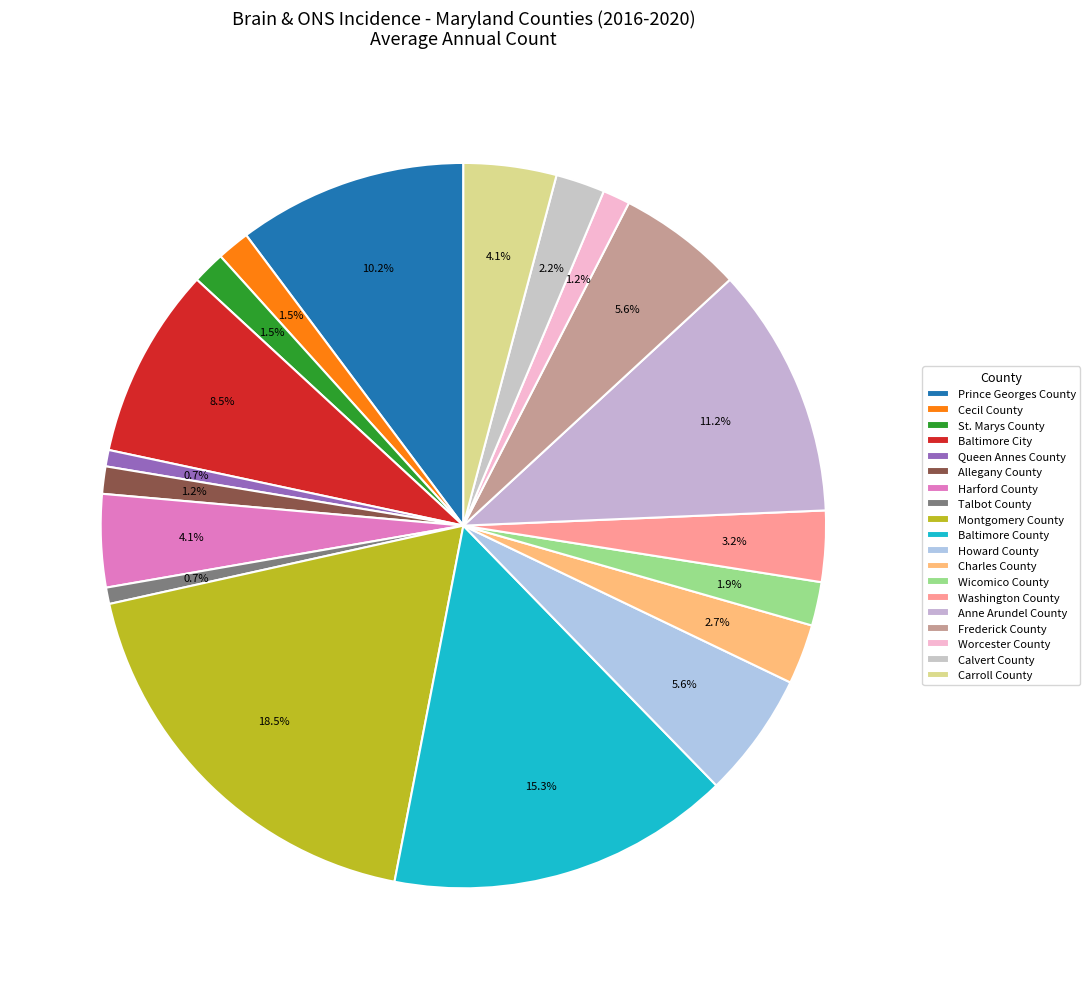

Is there any slice that represents more than half of the pie?

No